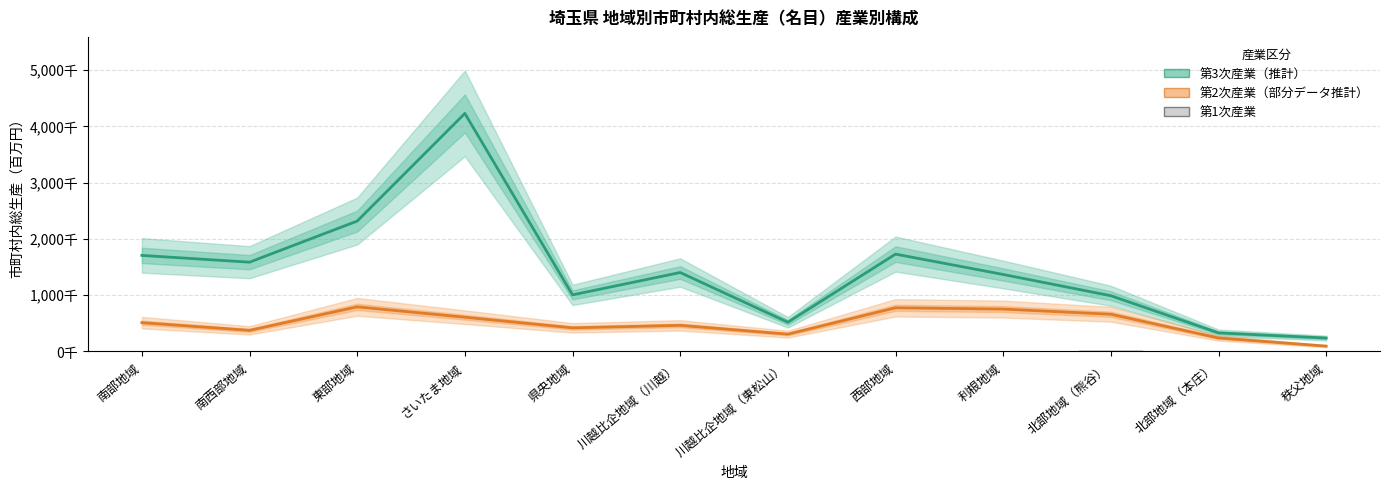

Is it true that 第1次産業 equals 15543 at 利根地域?

True